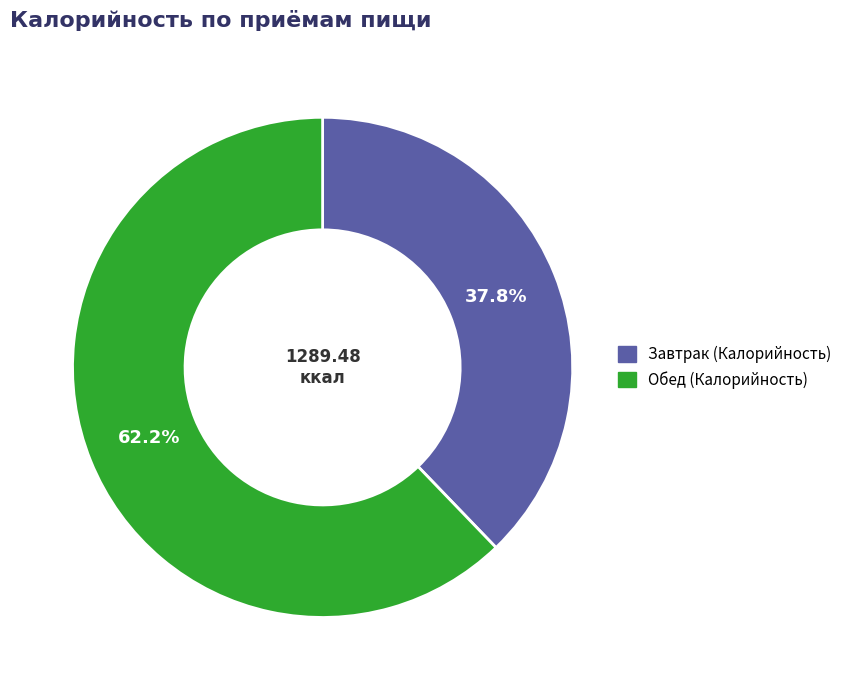

Which category has the smallest portion of the pie?

Завтрак (Калорийность)